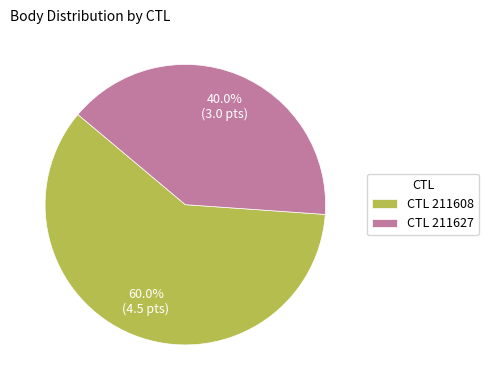

Which category has the smallest portion of the pie?

CTL 211627